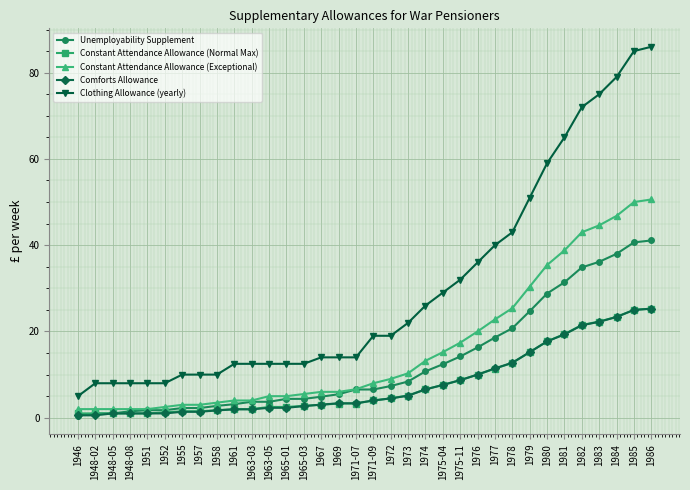

What is the greatest value displayed?

86.0